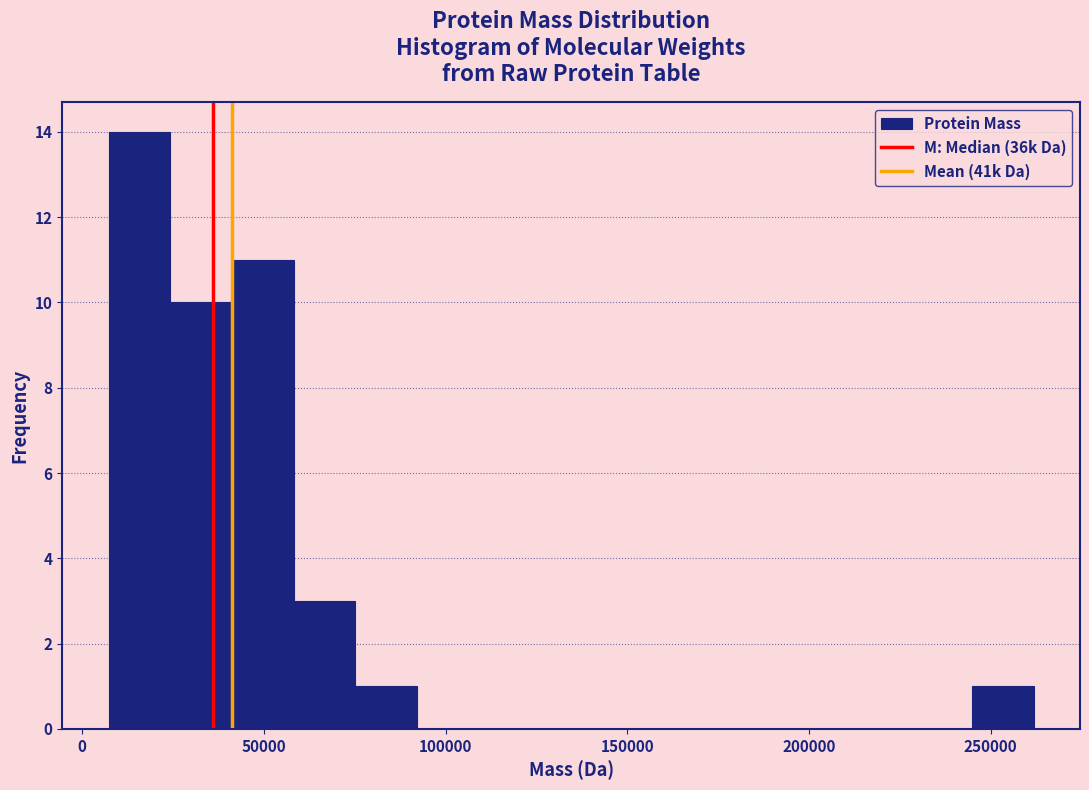

Read against the x-axis, roughly where is the centre of the tallest bar?

15000